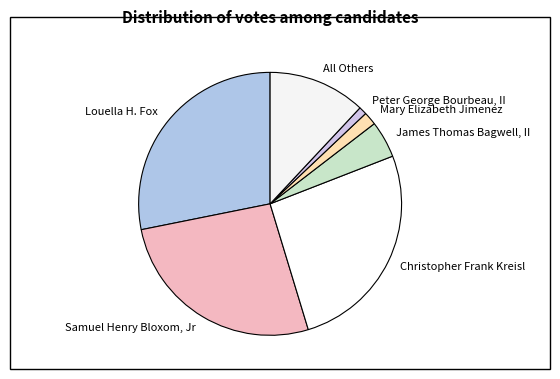

The All Others slice represents 5% of the pie. True or false?

False